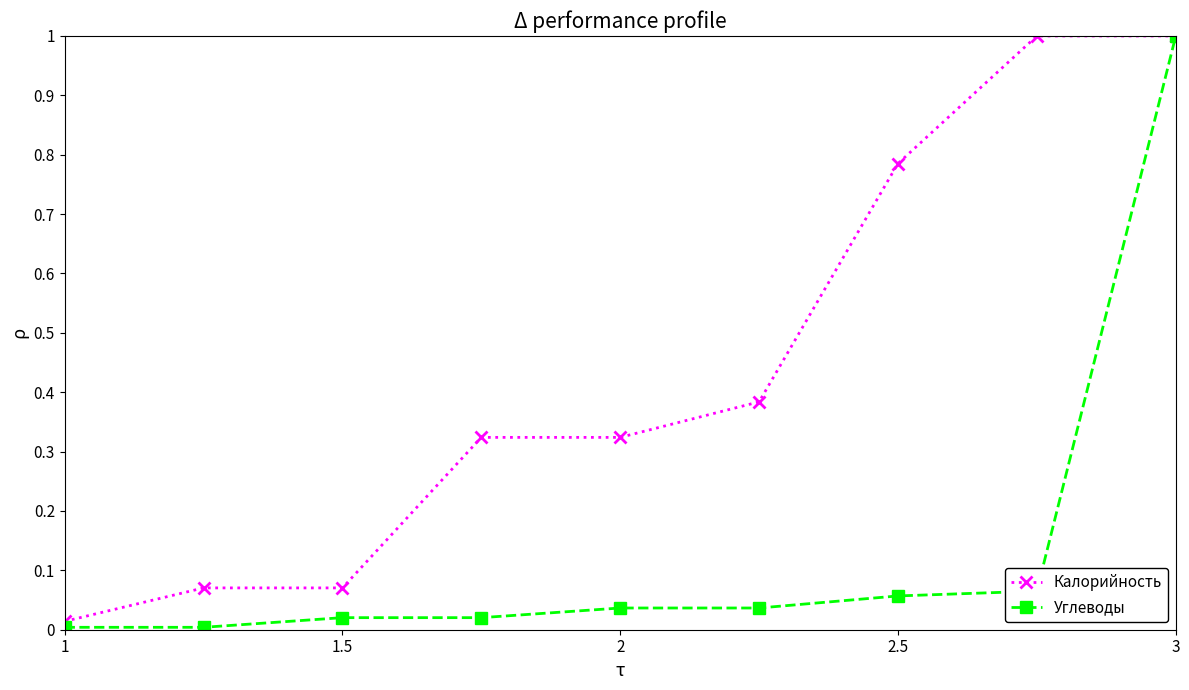

What is the maximum value for Углеводы?

1.0